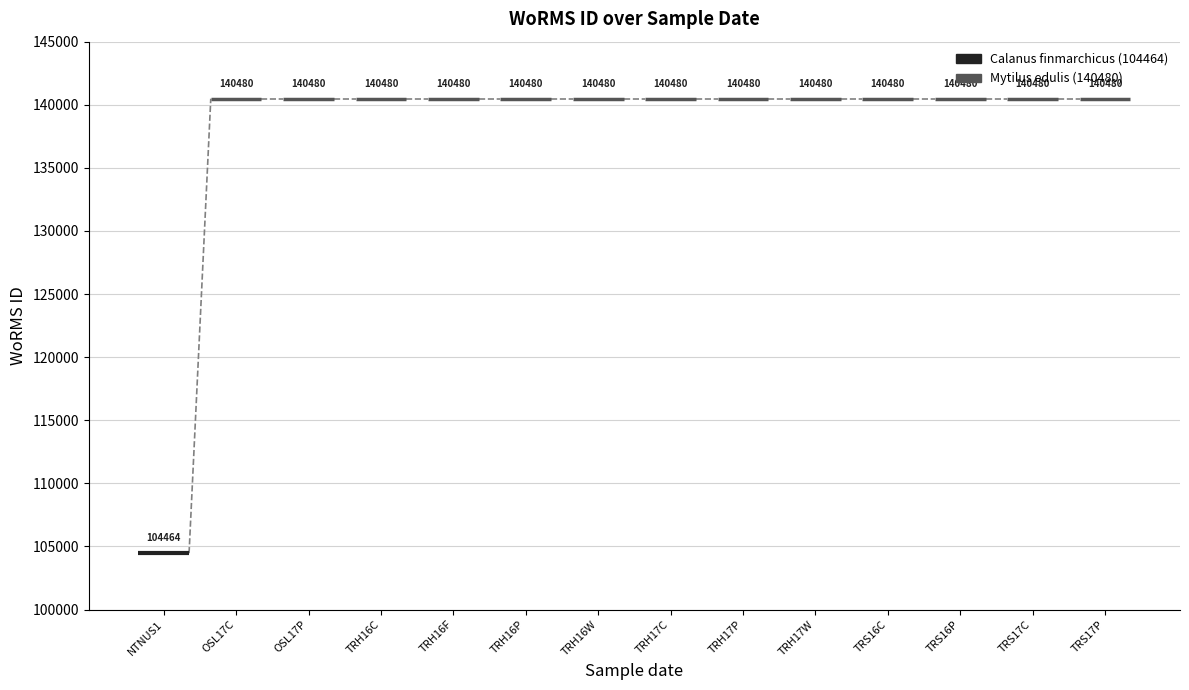

What position from the left is NTNUS1?

1